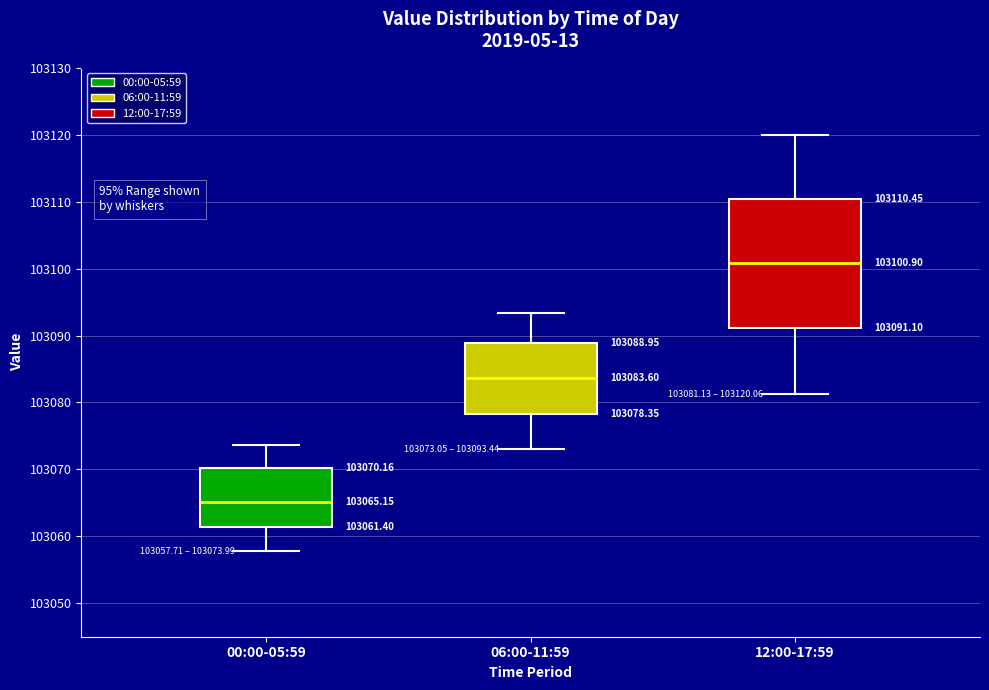

Which box has the highest median line?

12:00-17:59